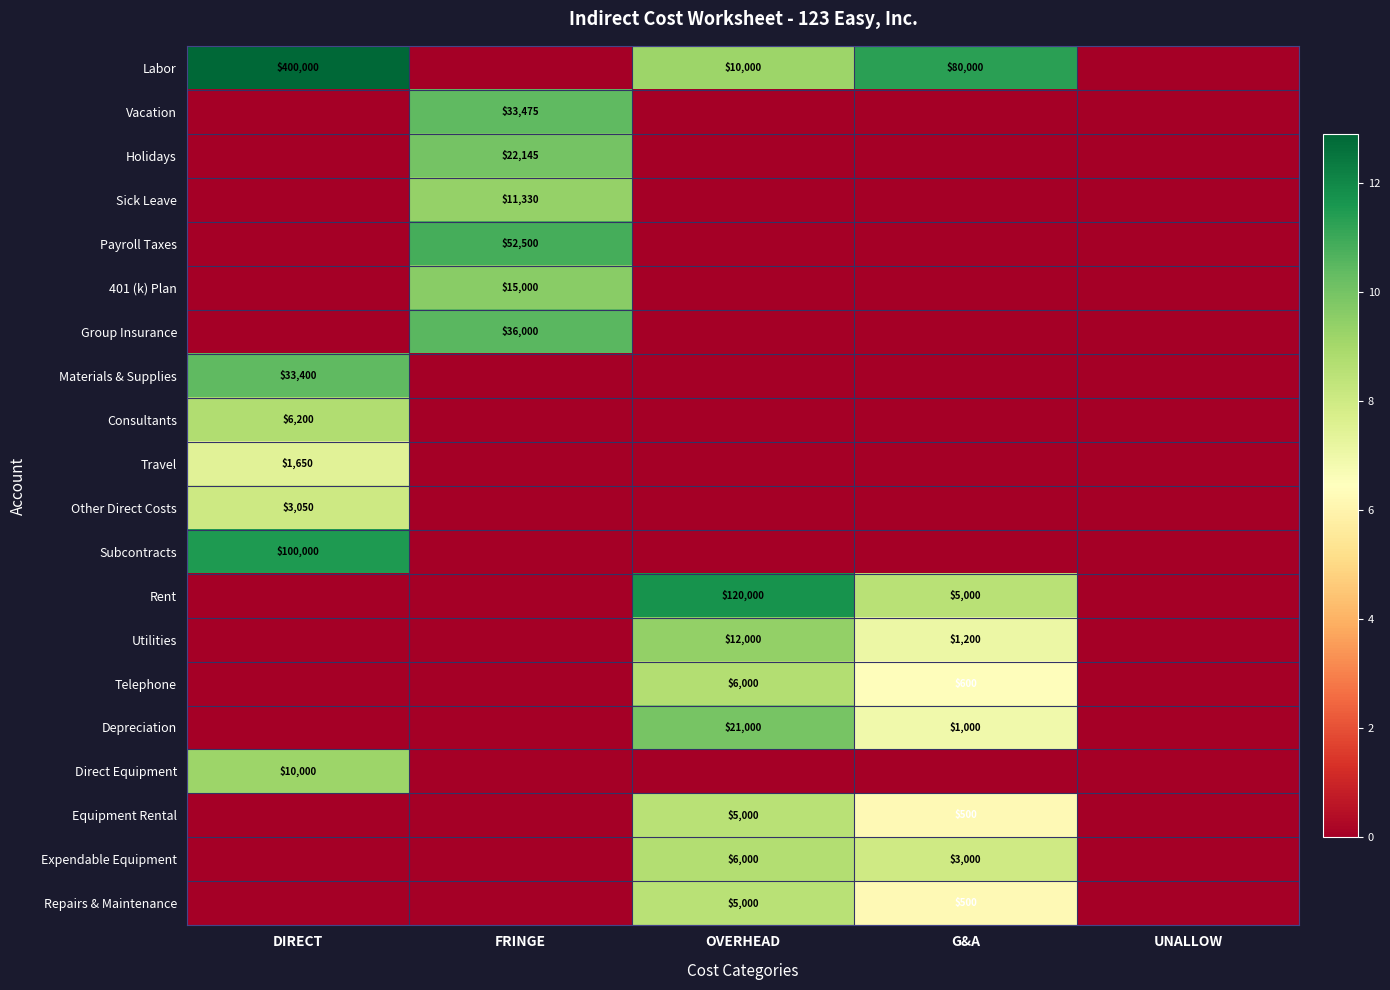

The Equipment Rental series shows 5000 at OVERHEAD. True or false?

True